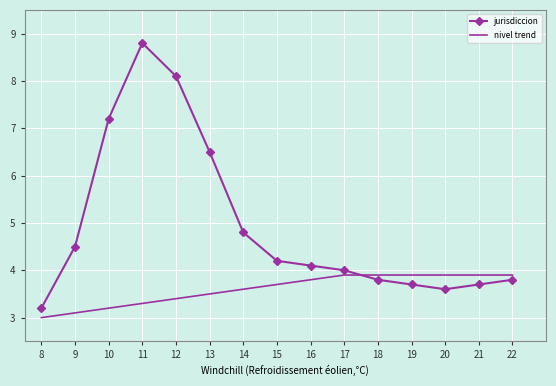

How many times do jurisdiccion and nivel trend cross each other?

1